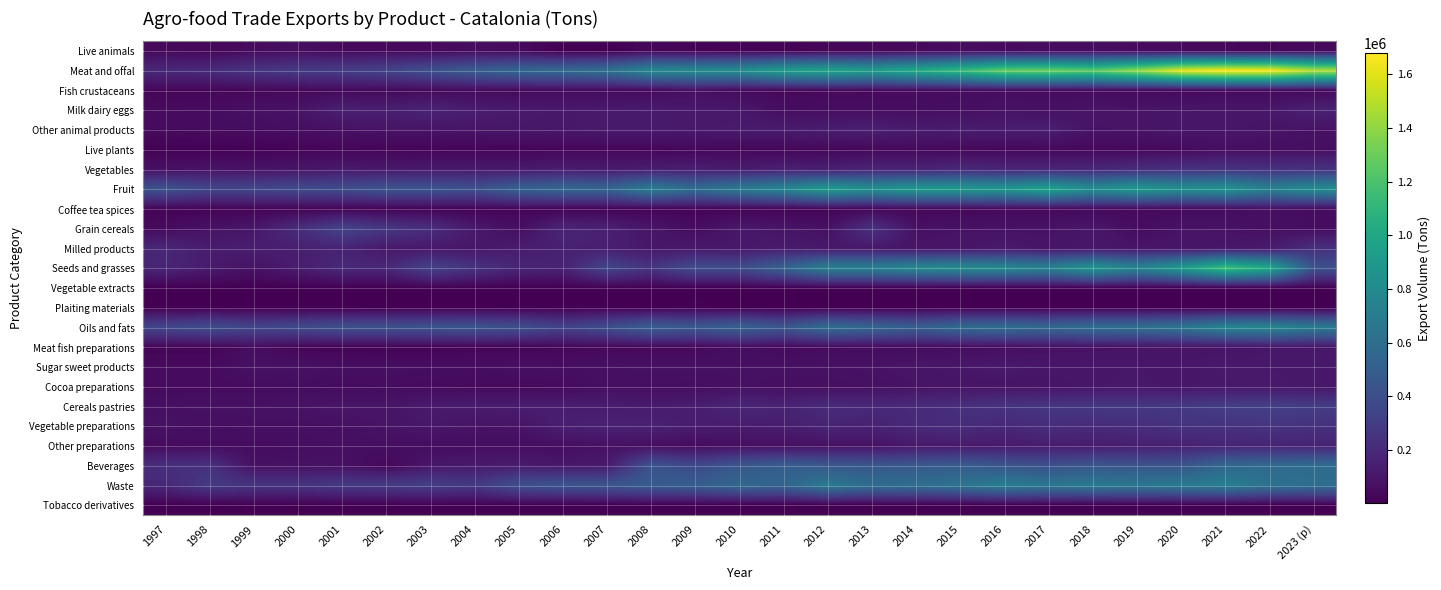

Rank the series at 2018 from highest to lowest value.

Meat and offal, Seeds and grasses, Fruit, Waste, Oils and fats, Beverages, Cereals pastries, Vegetable preparations, Vegetables, Other preparations, Grain cereals, Milled products, Sugar sweet products, Cocoa preparations, Milk dairy eggs, Other animal products, Meat fish preparations, Live animals, Fish crustaceans, Coffee tea spices, Live plants, Vegetable extracts, Plaiting materials, Tobacco derivatives